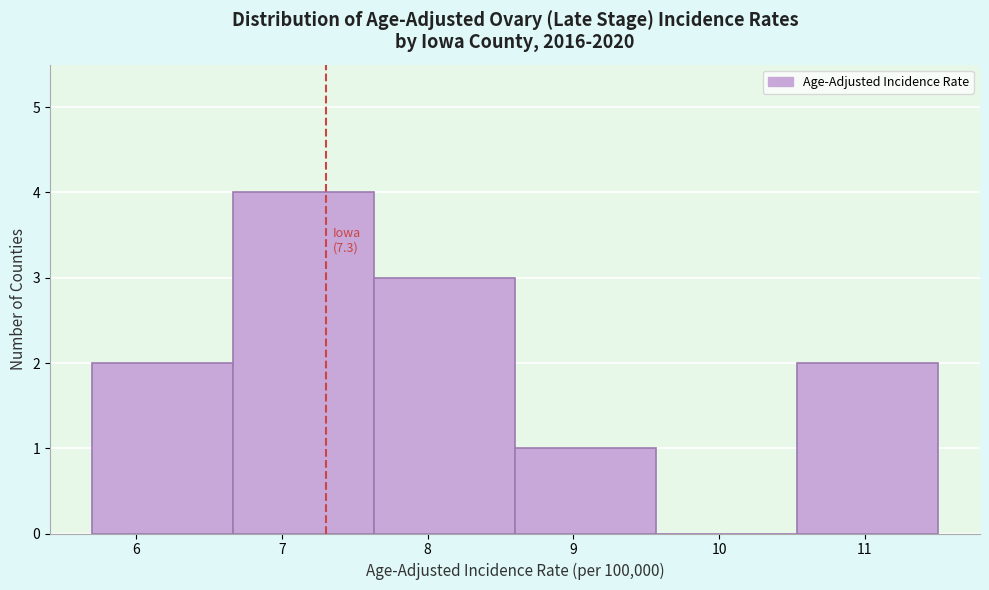

Over which range of the x-axis is the bar tallest?

6.7 to 7.6